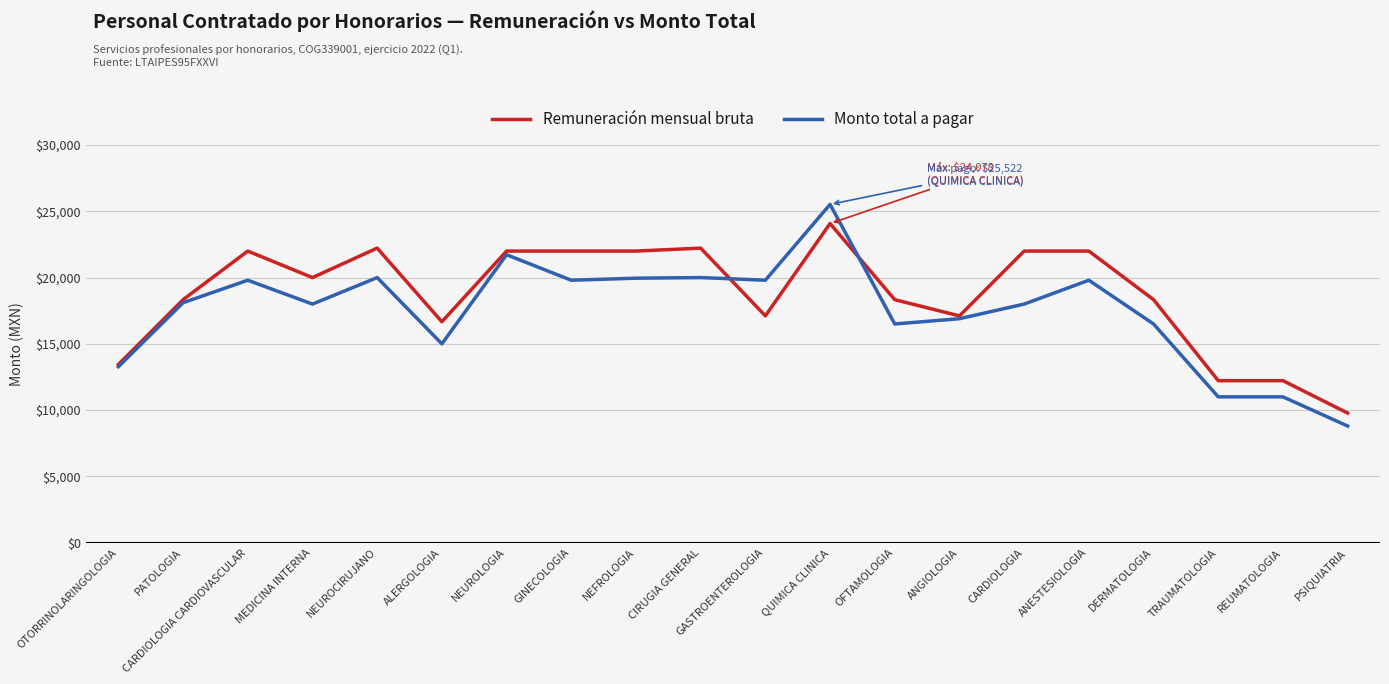

What is the difference between the highest and lowest values at ALERGOLOGIA?

1666.7